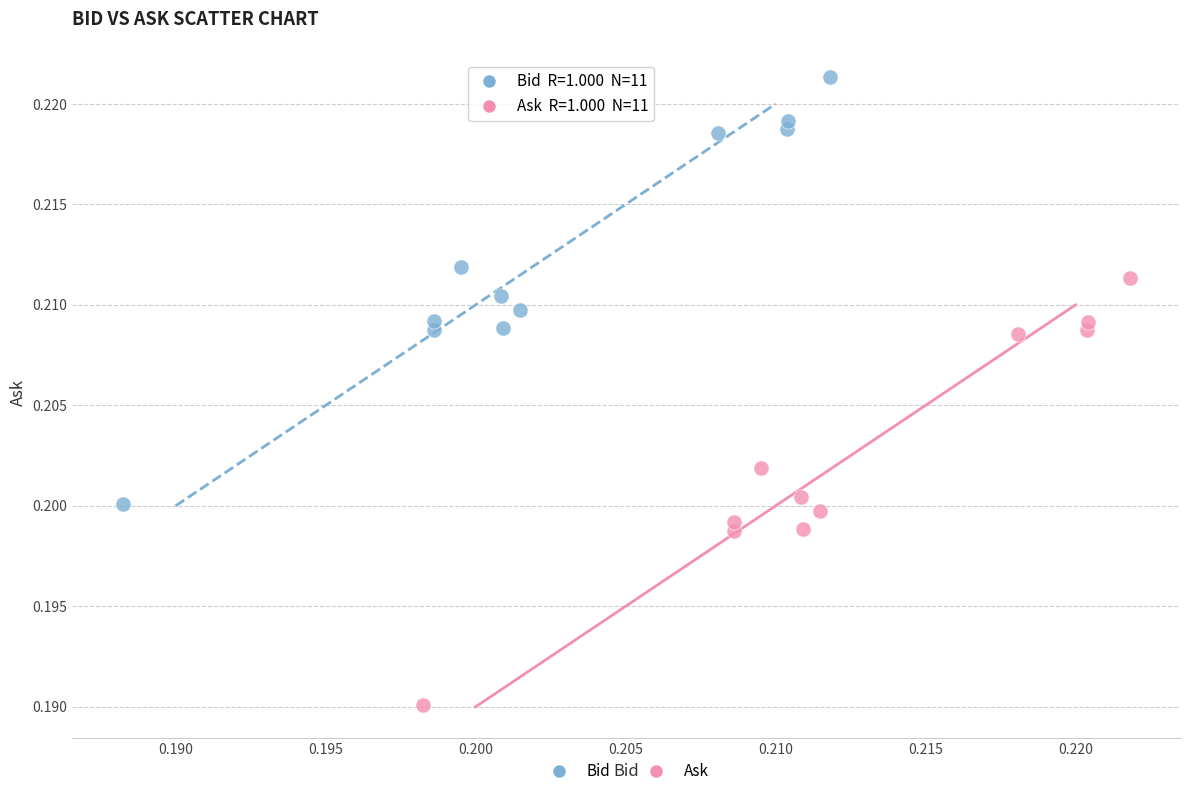

Which series contains the lowest Y value?

Ask